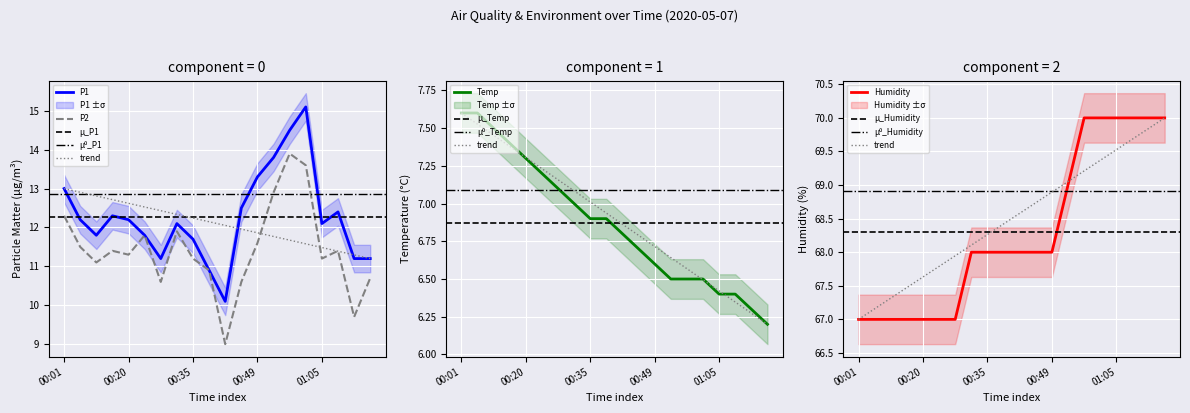

Between 01:08 and 00:46, which is larger?

00:46